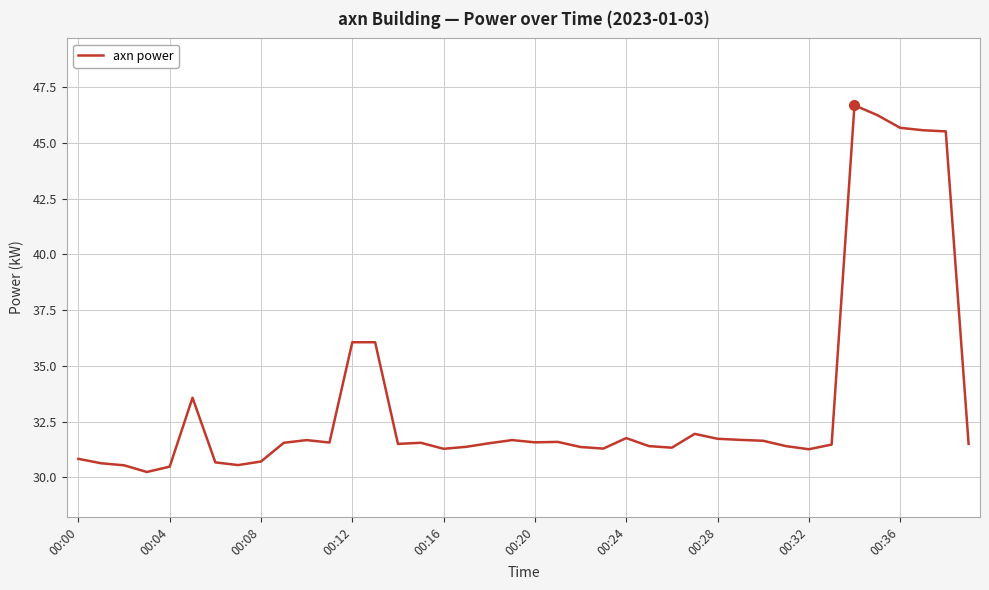

What is the maximum value shown in the chart?

46.7